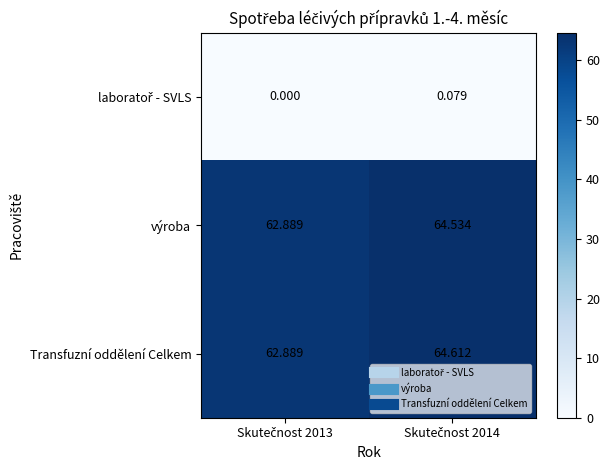

Which series has the largest total across all categories?

Transfuzní oddělení Celkem